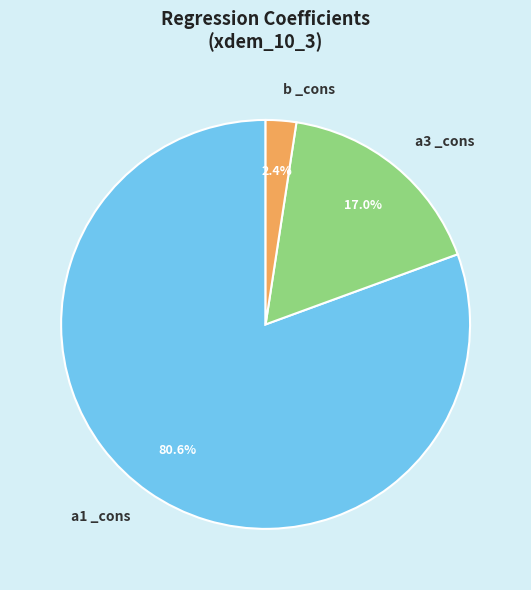

To the nearest percent, what is the difference between the largest and smallest slice percentages?

78%